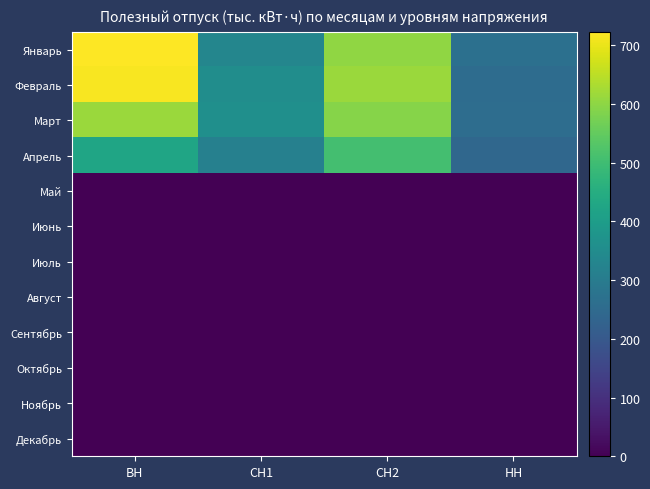

At СН2, list the series in order from smallest to largest.

Май, Июнь, Июль, Август, Сентябрь, Октябрь, Ноябрь, Декабрь, Апрель, Март, Январь, Февраль